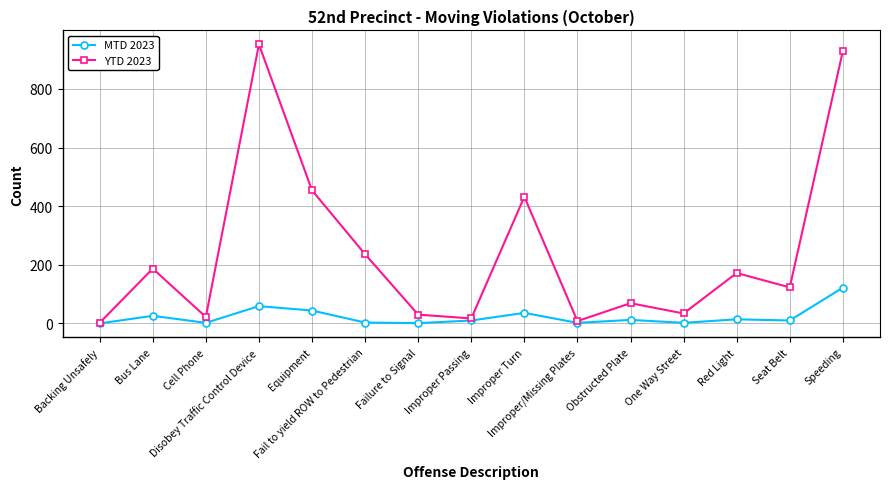

What is the difference between the second highest and minimum values in the YTD 2023 series?

927